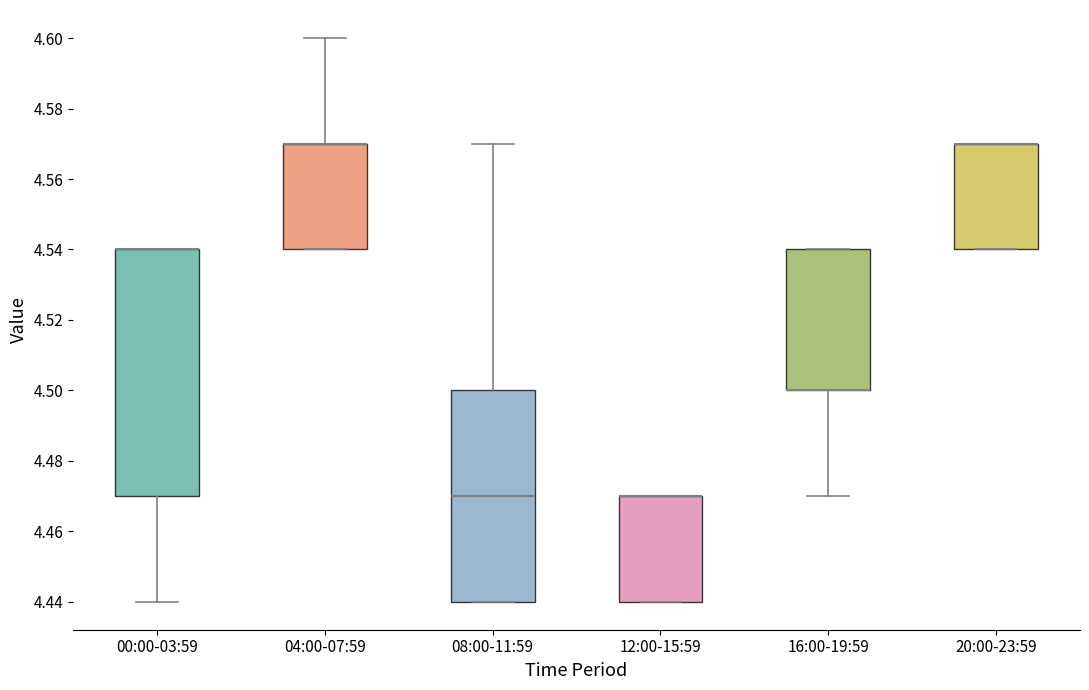

Reading left to right, read every box against the y-axis: the position of its median line, the range the box covers, and the ends of its whiskers. The values are not printed on the chart, so give them approximately, as read against the axis.

00:00-03:59: median 4.54 (drawn on the box's upper edge), box 4.47 to 4.54, whiskers 4.44 to 4.54
04:00-07:59: median 4.57 (drawn on the box's upper edge), box 4.54 to 4.57, whiskers 4.54 to 4.60
08:00-11:59: median 4.47, box 4.44 to 4.50, whiskers 4.44 to 4.57
12:00-15:59: median 4.47 (drawn on the box's upper edge), box 4.44 to 4.47, whiskers 4.44 to 4.47
16:00-19:59: median 4.50 (drawn on the box's lower edge), box 4.50 to 4.54, whiskers 4.47 to 4.54
20:00-23:59: median 4.57 (drawn on the box's upper edge), box 4.54 to 4.57, whiskers 4.54 to 4.57